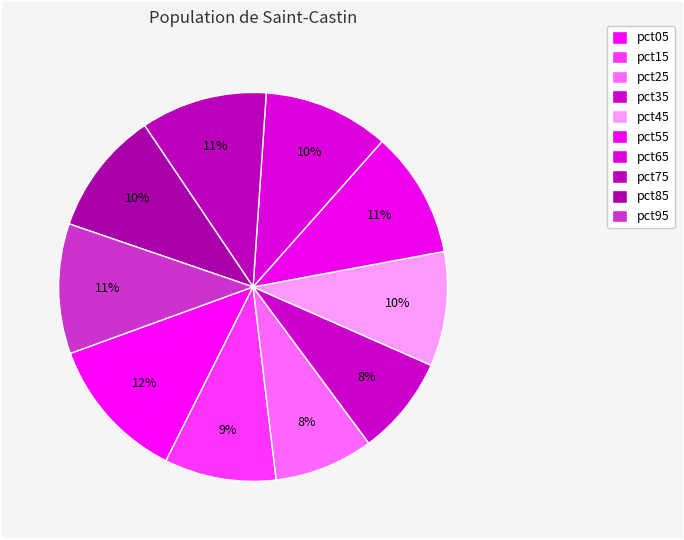

Count the number of slices in the pie.

10